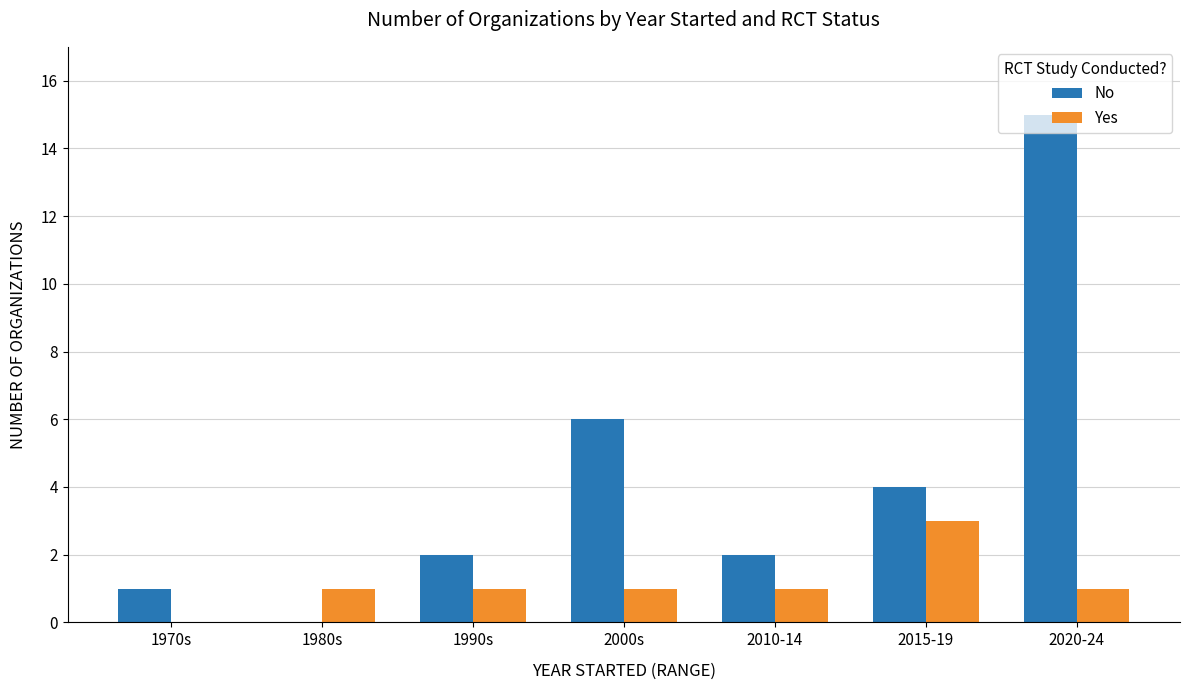

What is the sum of all No values?

30